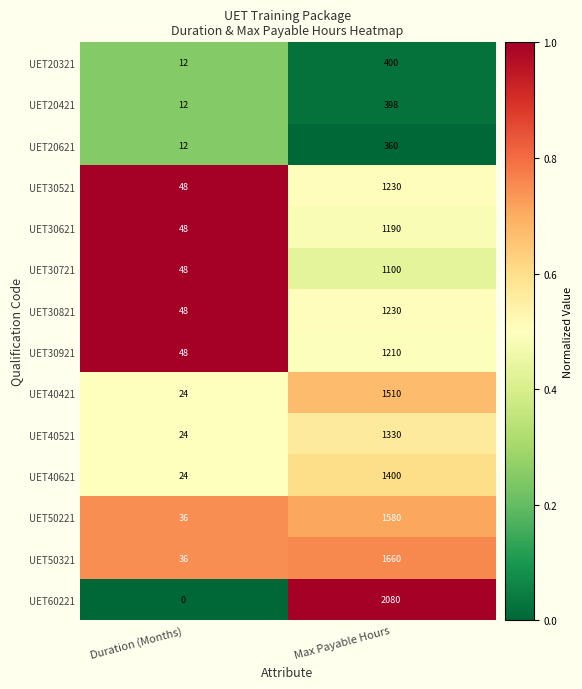

Which series changed the most between Duration (Months) and Max Payable Hours?

UET60221